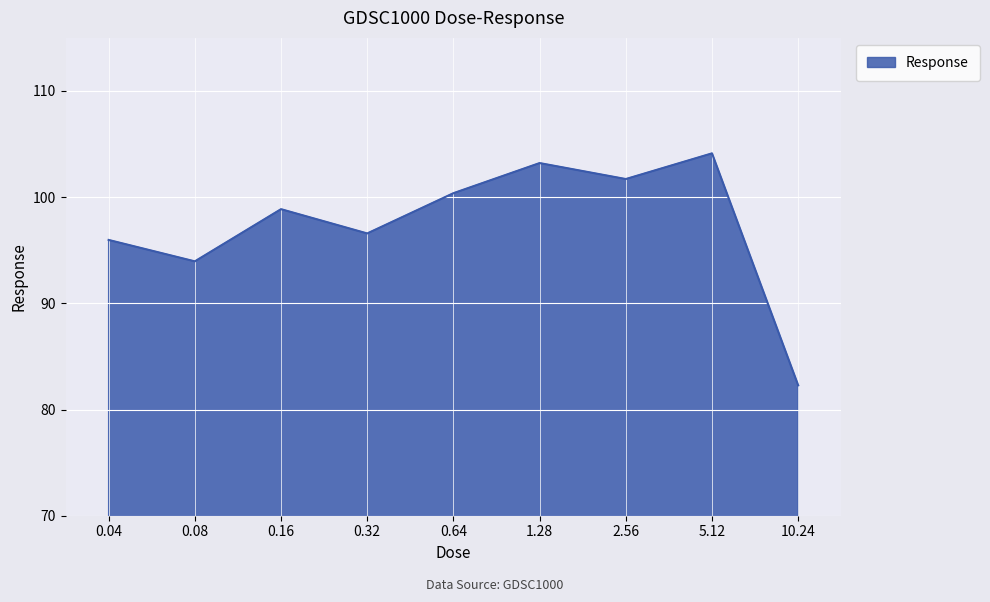

True or false: the data shows 96.6 at 0.32.

True